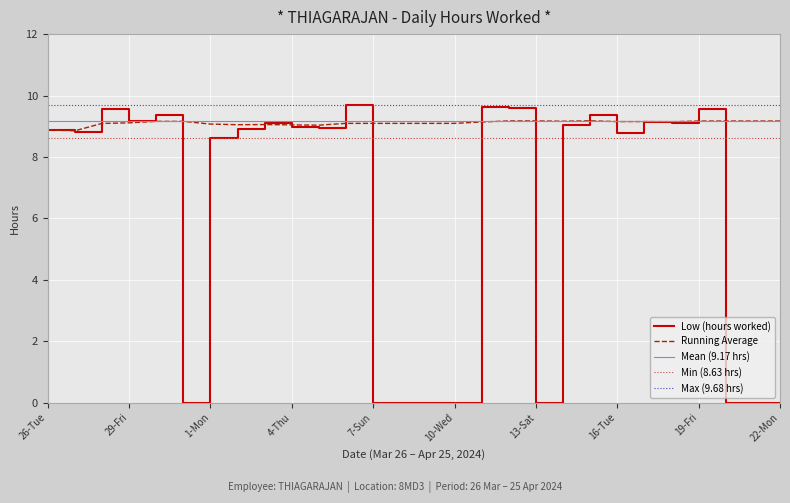

True or false: the data shows 12.6 at 2-Tue.

False